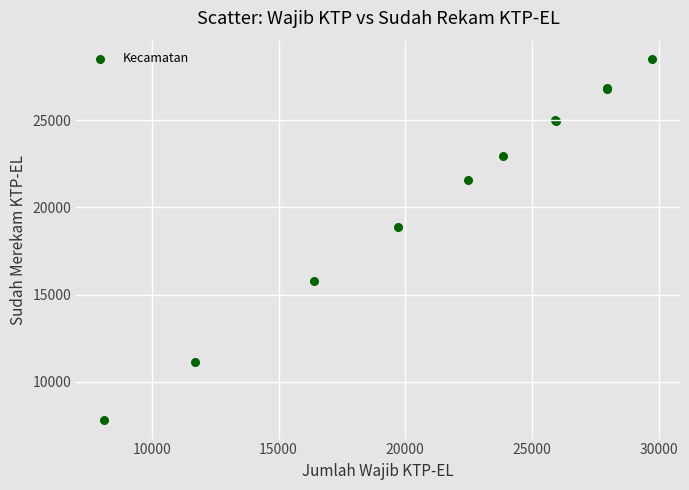

What Y value in the scatter plot is closest to 18151?

18889